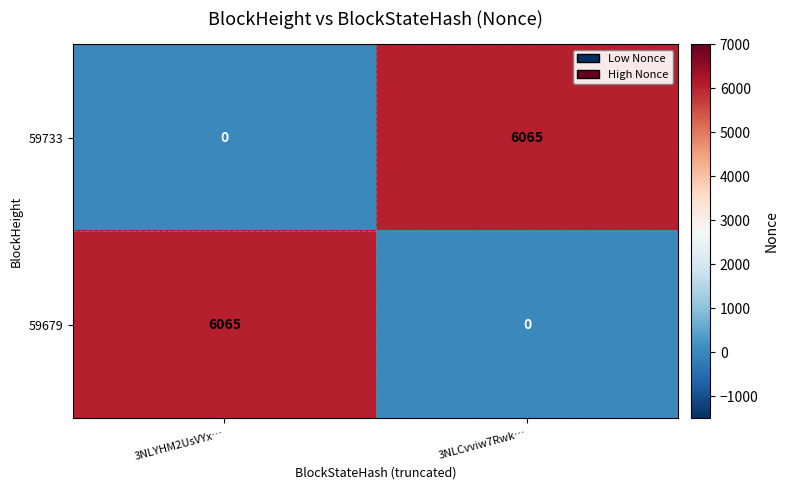

What value does the 59733 series have at 3NLCvviw7Rwk…, to the nearest 50?

6050